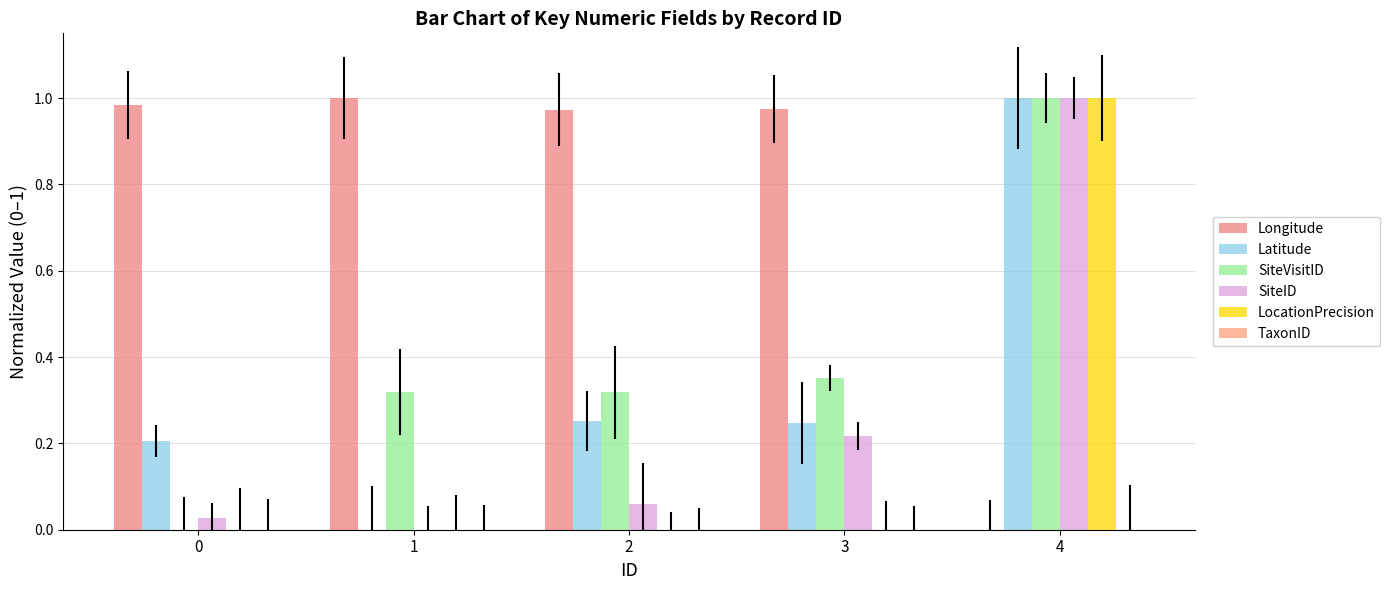

Reading left to right, what are all the values shown in this chart?

Longitude: 1.0	1.0	1.0	1.0	0.0
Latitude: 0.2	0.0	0.3	0.2	1.0
SiteVisitID: 0.0	0.3	0.3	0.4	1.0
SiteID: 0.0	0.0	0.1	0.2	1.0
LocationPrecision: 0.0	0.0	0.0	0.0	1.0
TaxonID: 0.0	0.0	0.0	0.0	0.0